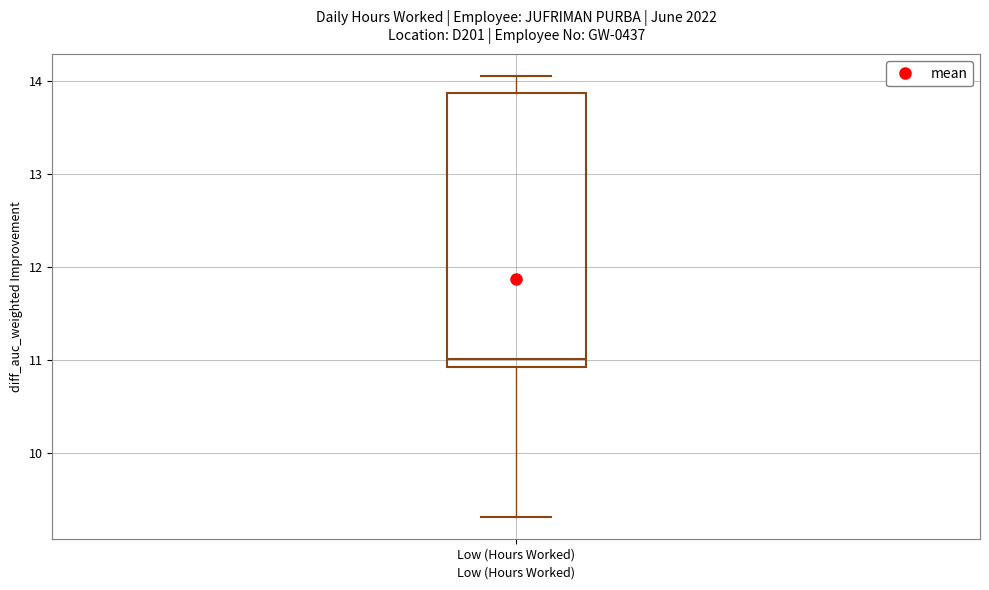

Read this box plot against the y-axis: the position of the median line, the range covered by the box, and the ends of both whiskers. The values are not printed on the chart, so give them approximately, as read against the axis.

median 11.0, box 10.9 to 13.9, whiskers 9.3 to 14.1